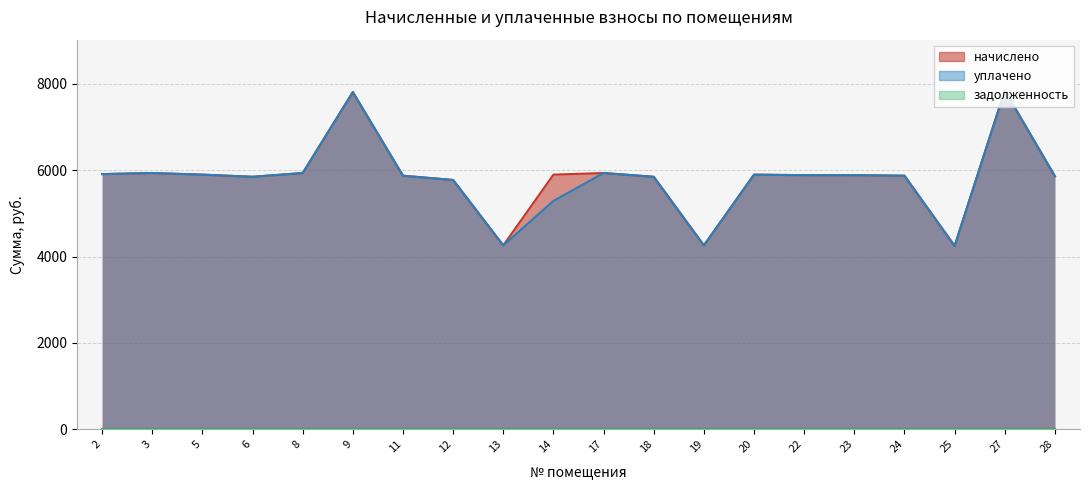

Which series has the largest total across all categories?

начислено